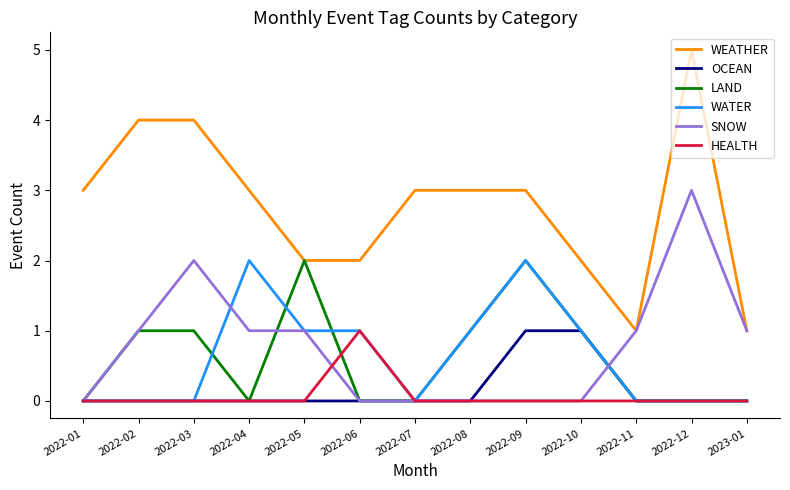

Reading left to right, extract all data points from this chart.

WEATHER: 3	4	4	3	2	2	3	3	3	2	1	5	1
OCEAN: 0	0	0	0	0	0	0	0	1	1	0	0	0
LAND: 0	1	1	0	2	0	0	1	2	1	0	0	0
WATER: 0	0	0	2	1	1	0	1	2	1	0	0	0
SNOW: 0	1	2	1	1	0	0	0	0	0	1	3	1
HEALTH: 0	0	0	0	0	1	0	0	0	0	0	0	0